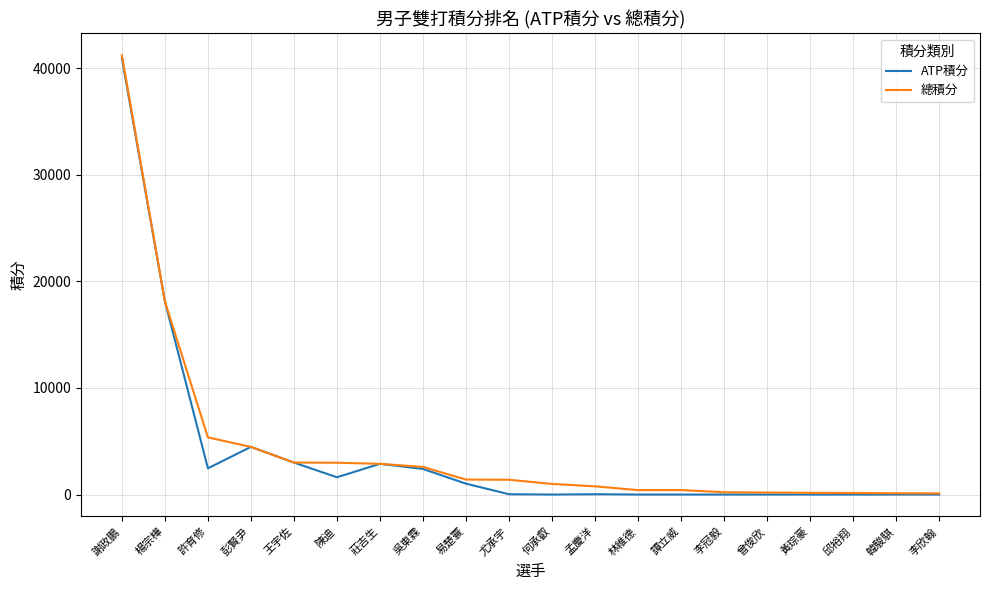

Which series has the largest range (max minus min)?

總積分